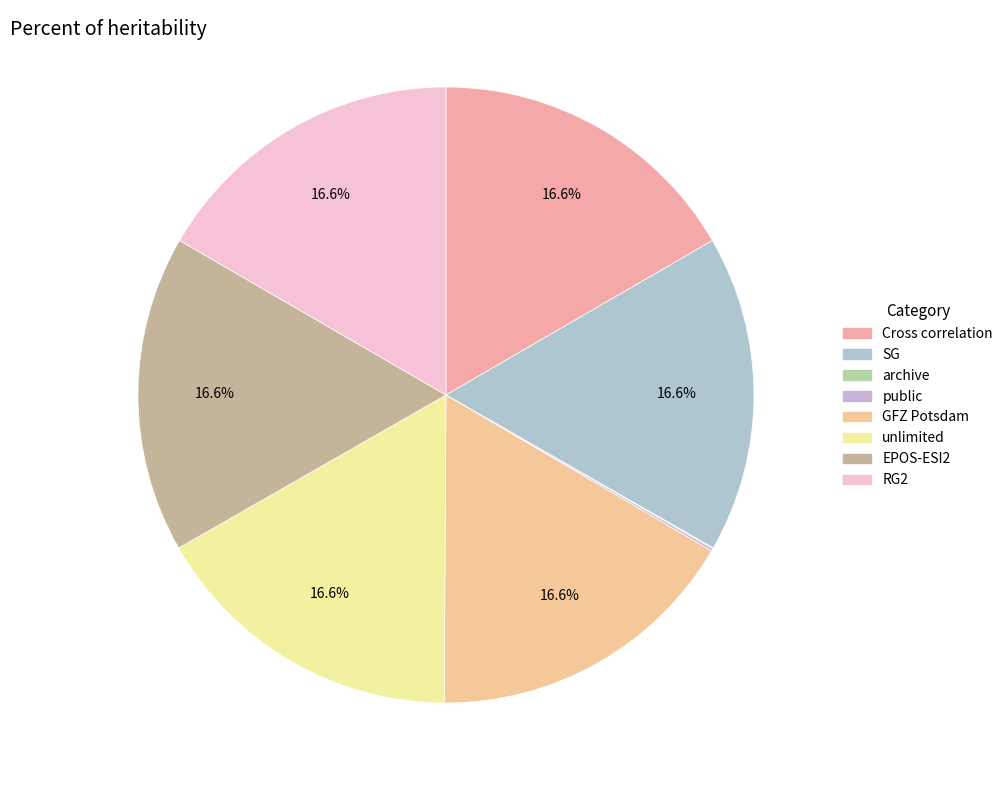

What percentage is NOT represented by RG2?

83.4%